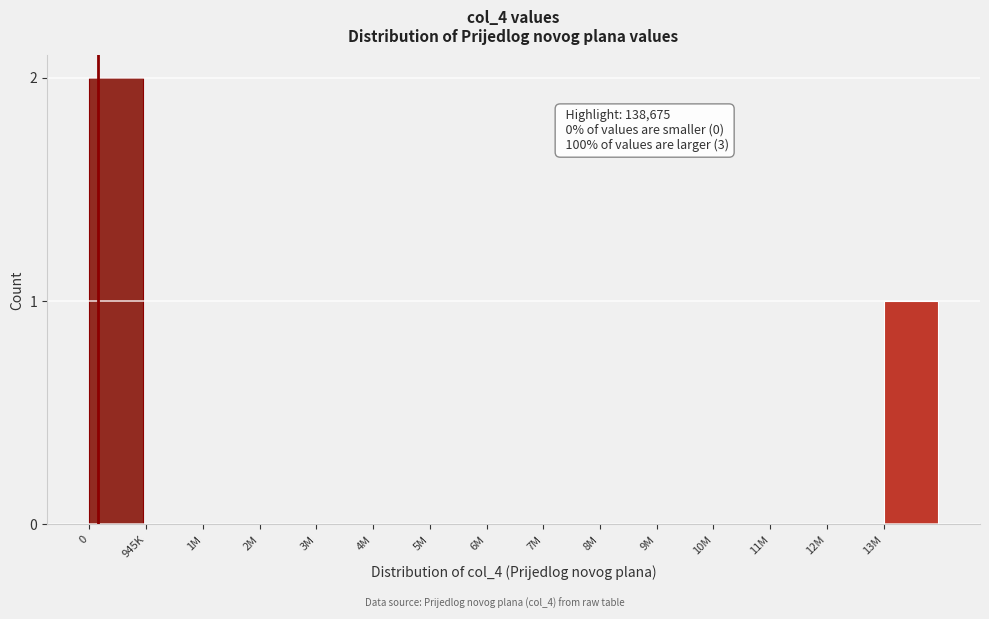

Reading left to right, extract all data points from this chart.

0=2	945K=0	1M=0	2M=0	3M=0	4M=0	5M=0	6M=0	7M=0	8M=0	9M=0	10M=0	11M=0	12M=0	13M=1